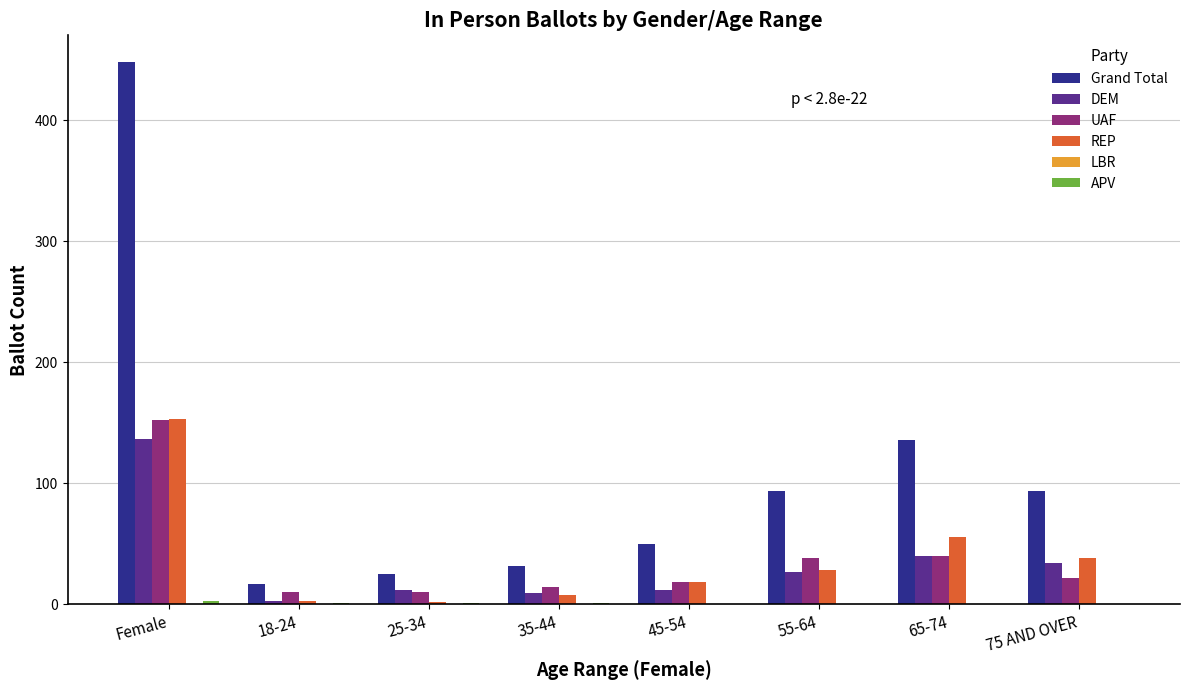

Which series has the largest total across all categories?

Grand Total